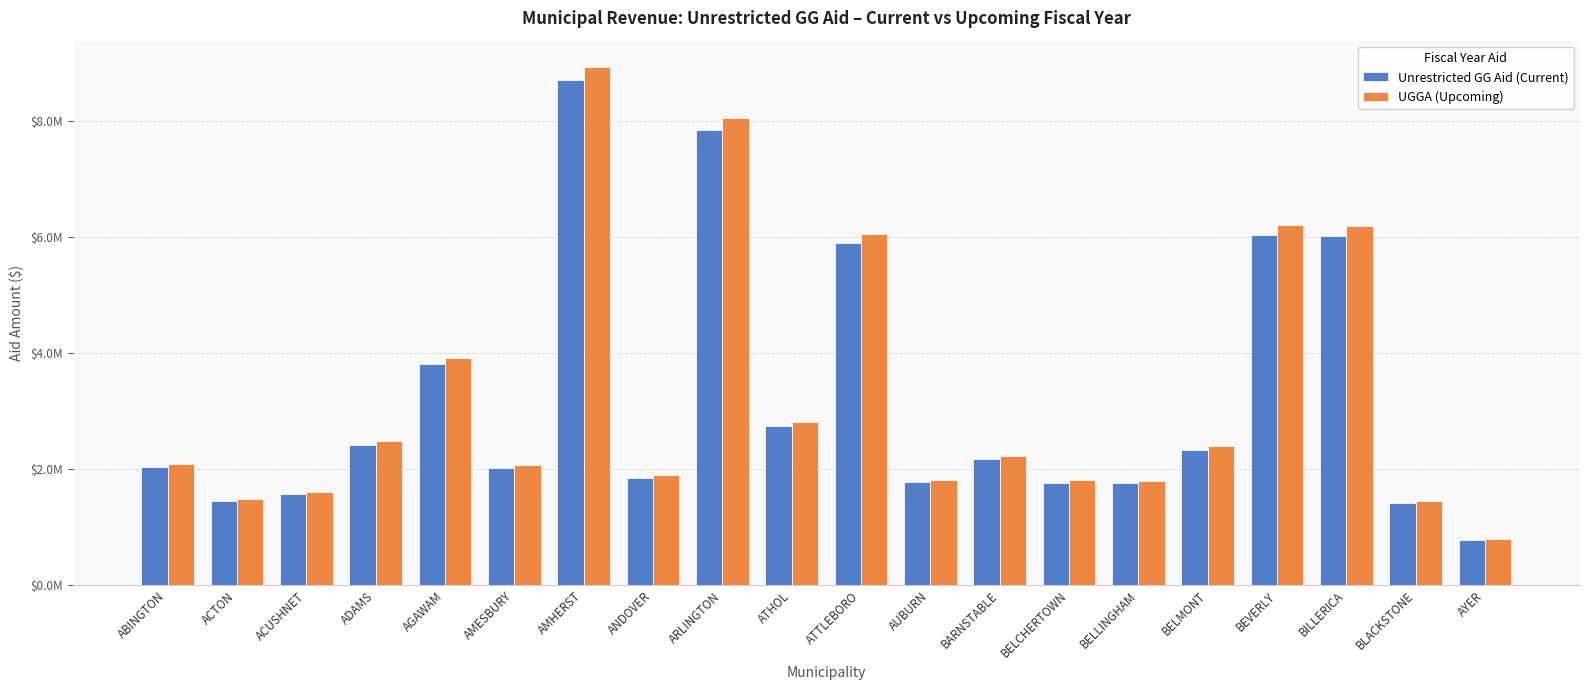

Does the chart contain any negative values?

No